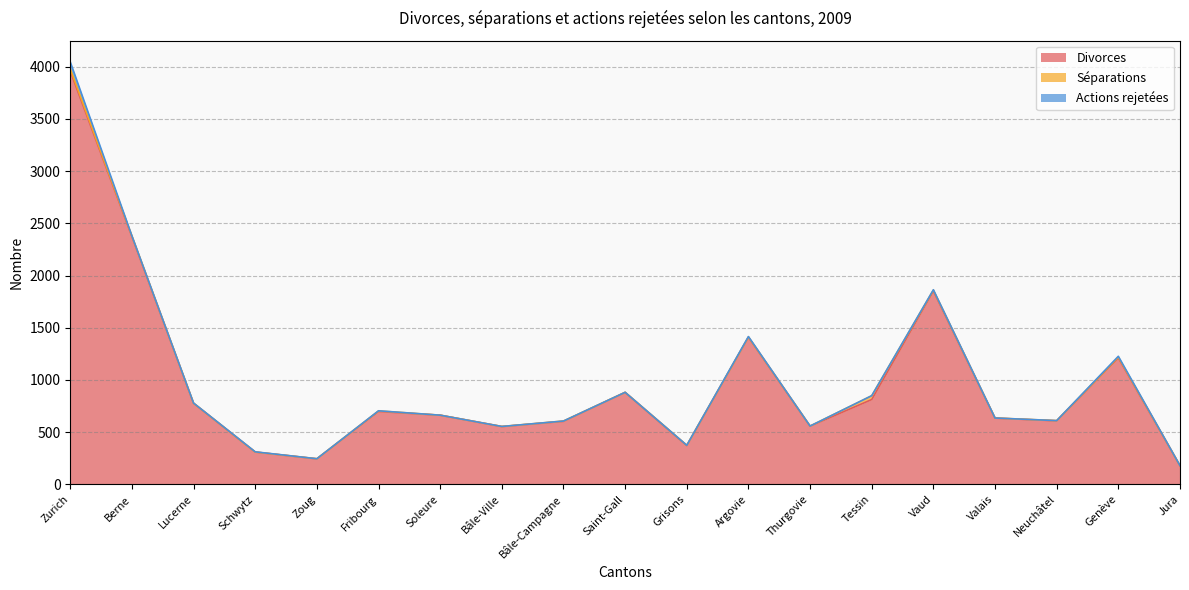

Is it true that Séparations equals 6 at Zurich?

False